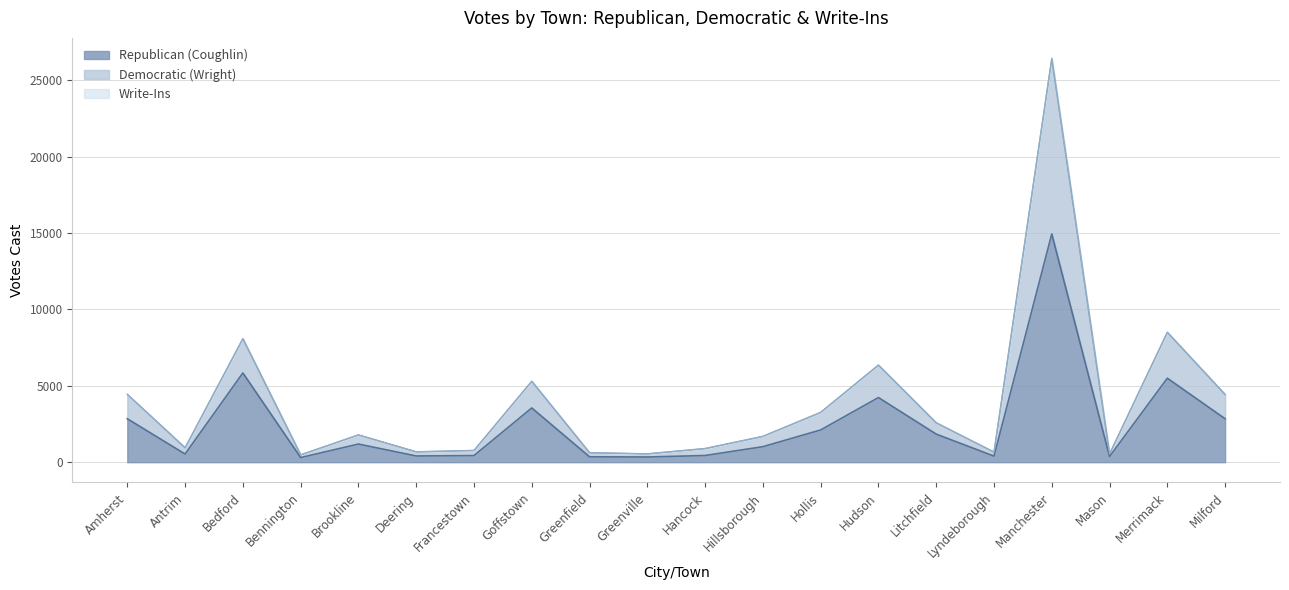

At which label does Democratic (Wright) reach its peak?

Manchester